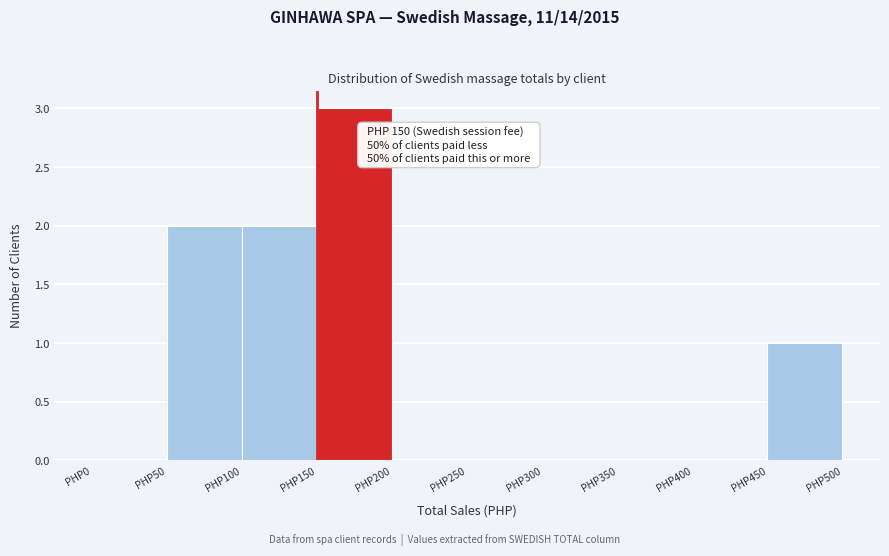

Which range on the x-axis has the tallest bar?

150 to 200